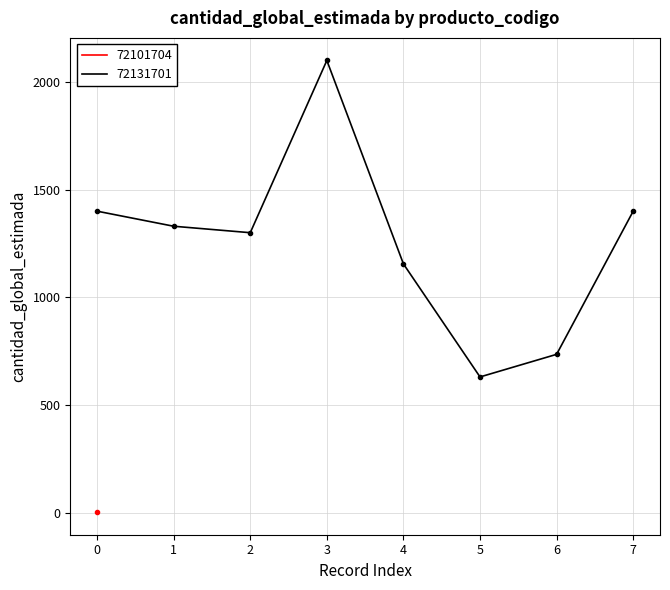

What is the average value?

1256